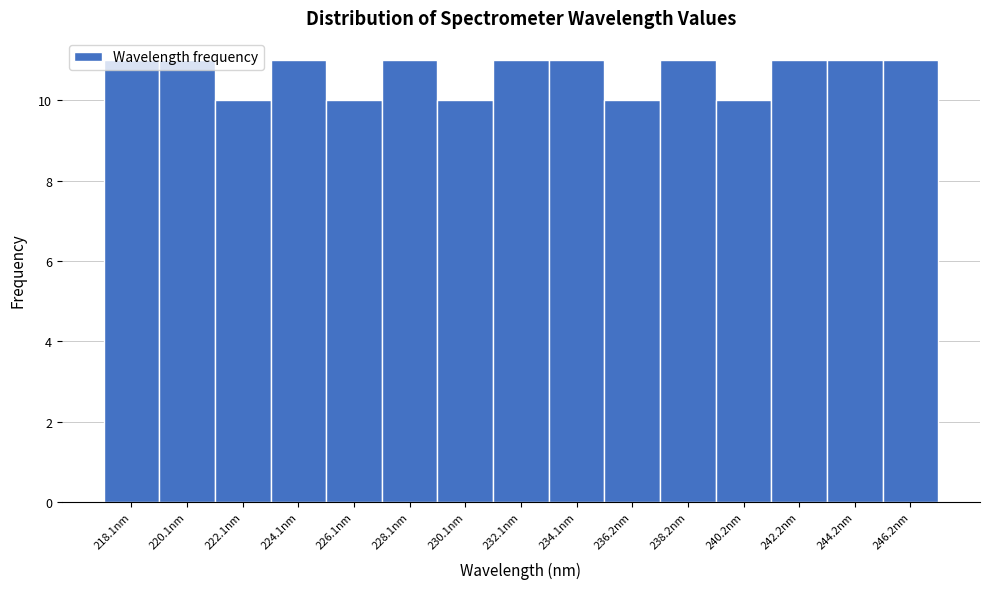

True or false: the data shows 4 at 224.1nm.

False